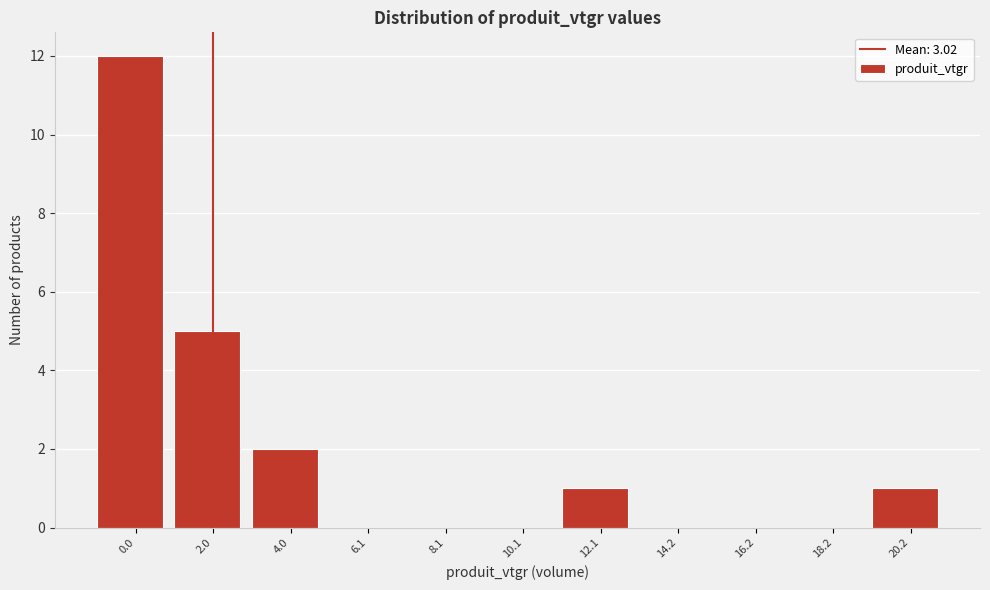

Reading right to left, list all the values displayed in this chart.

20.2=1	18.2=0	16.2=0	14.2=0	12.1=1	10.1=0	8.1=0	6.1=0	4.0=2	2.0=5	0.0=12